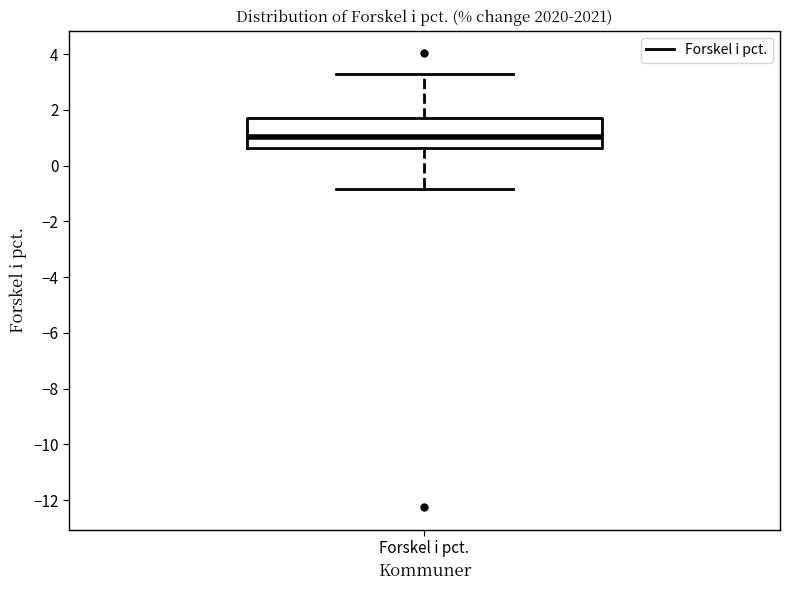

Where is the lower edge of the box for Forskel i pct. on the y-axis? The values are not printed on the chart, so give them approximately, as read against the axis.

0.6